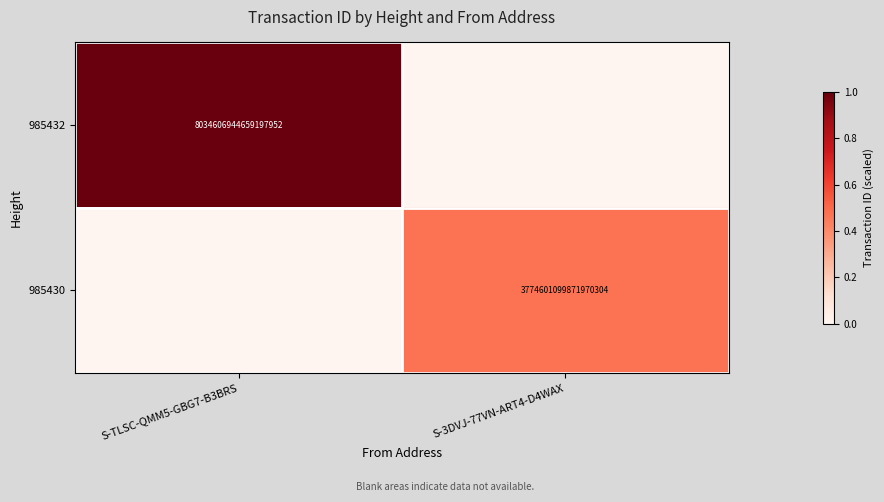

The value of 985430 at S-3DVJ-77VN-ART4-D4WAX is 3774601099871970304. True or false?

True